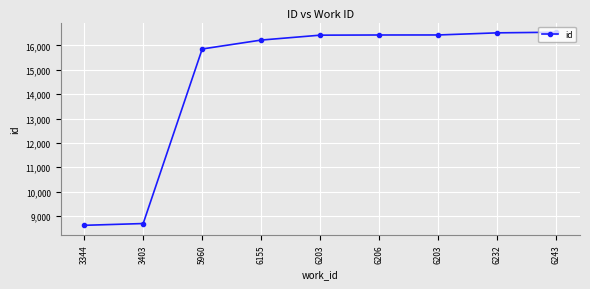

True or false: the data shows 12079 at 3344.

False